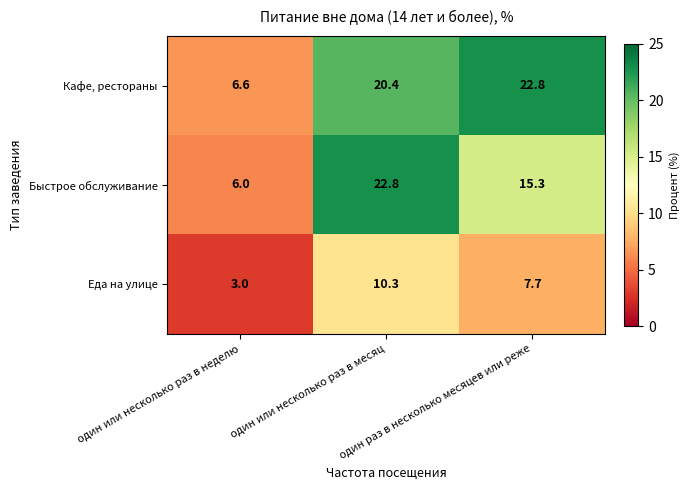

What is the greatest value displayed?

22.8